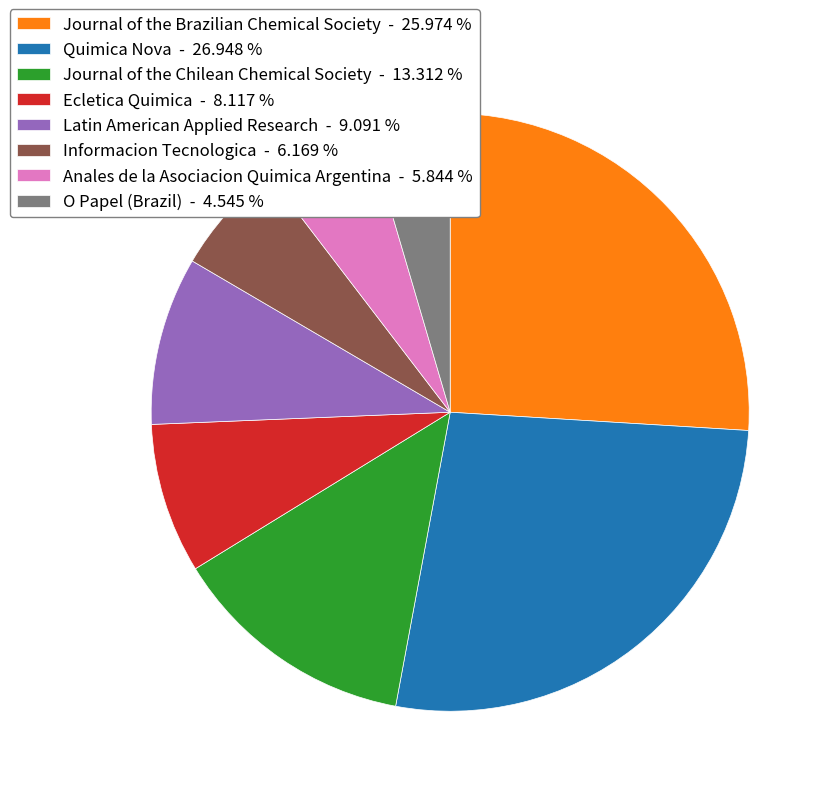

Does Anales de la Asociacion Quimica Argentina represent more than half of the total?

No